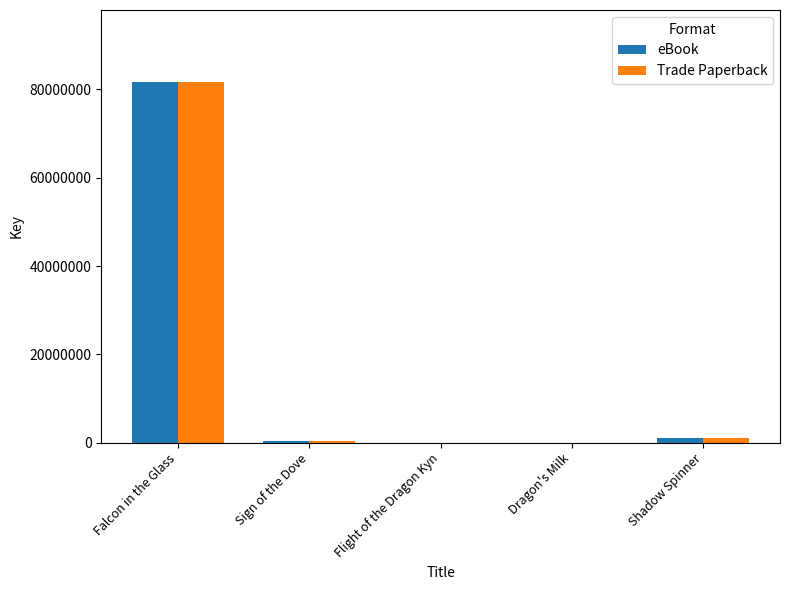

Is the value of eBook at Sign of the Dove greater than the value of Trade Paperback at Falcon in the Glass?

No